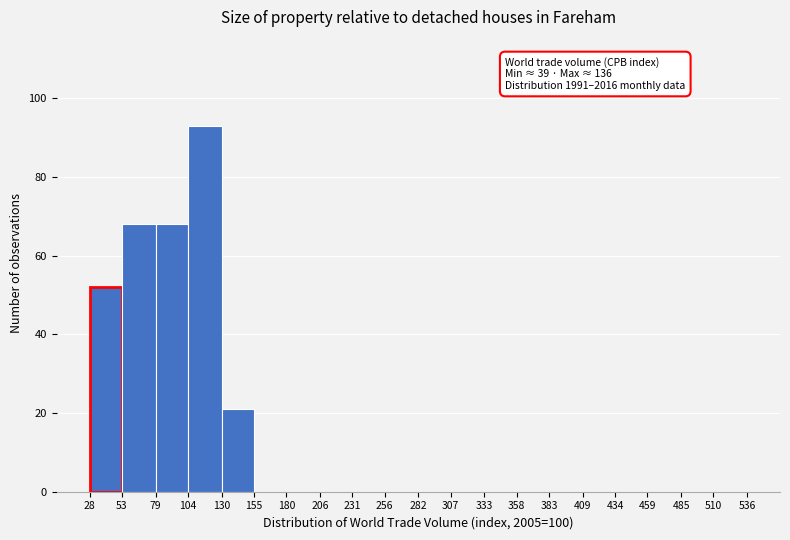

Which range on the x-axis has the tallest bar?

104 to 130